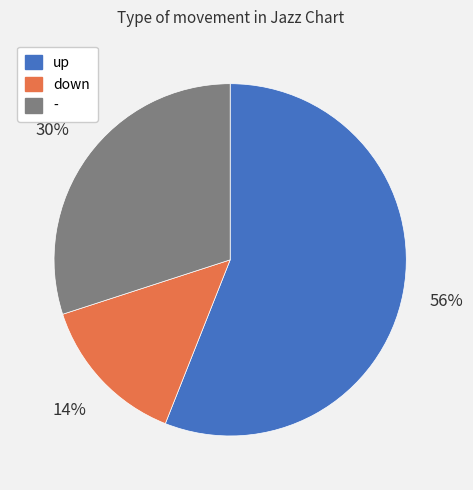

To the nearest percent, what is the difference between the largest and smallest slice percentages?

42%